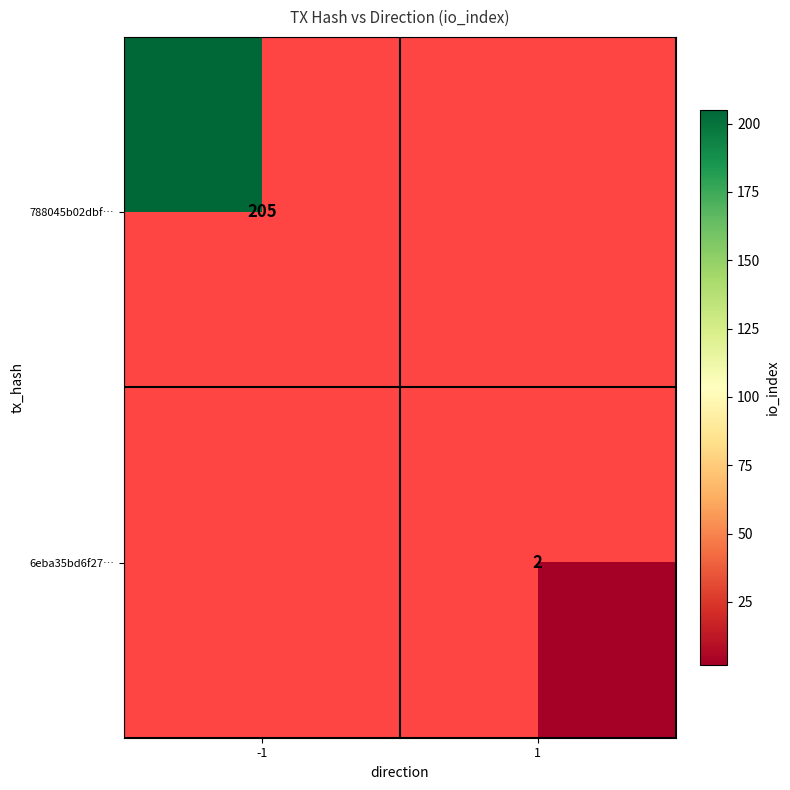

How many distinct data groups are displayed?

2